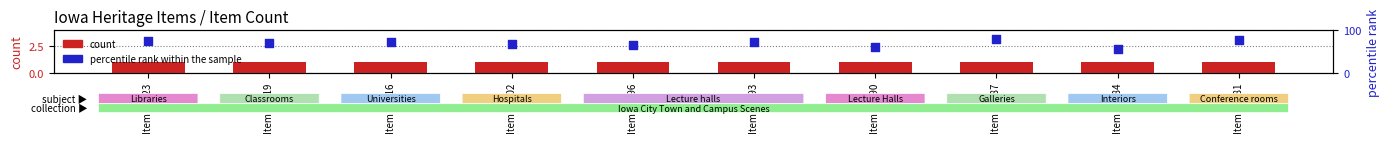

At how many categories does at least one series exceed 19?

10